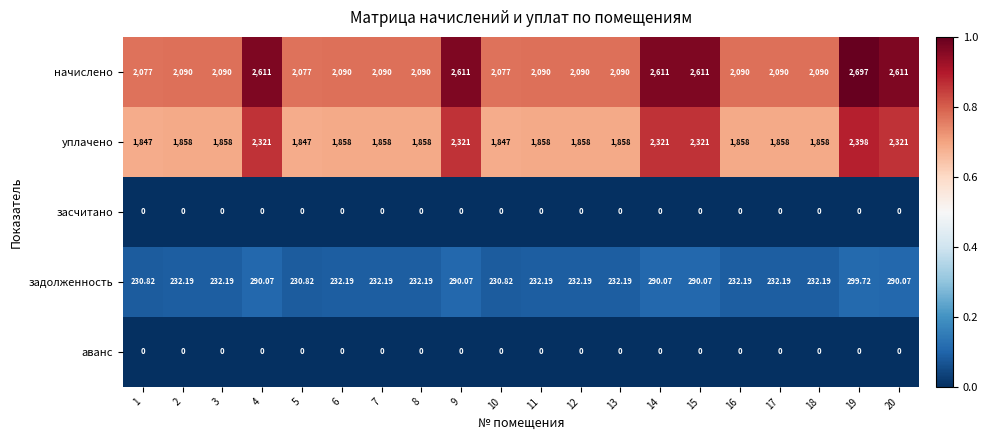

Is the value of уплачено at 16 greater than the value of аванс at 17?

Yes